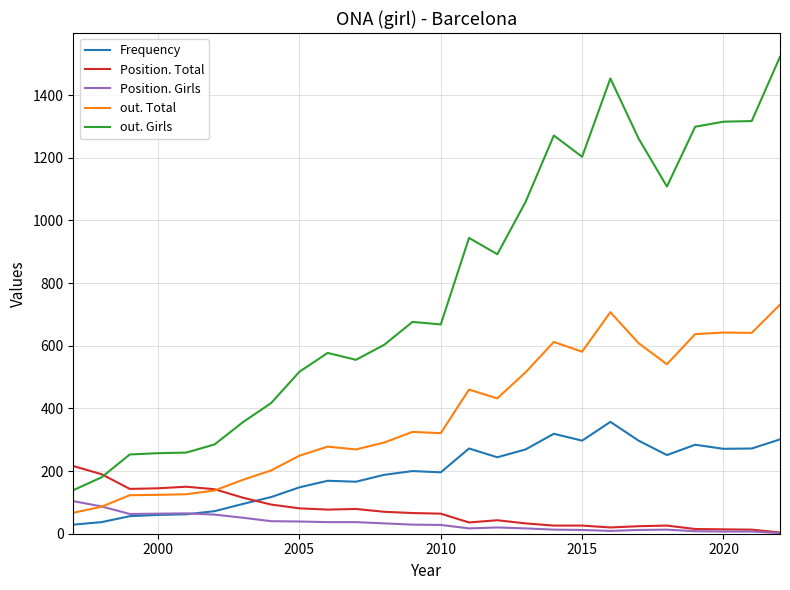

True or false: out. Girls and Frequency cross at least once.

False